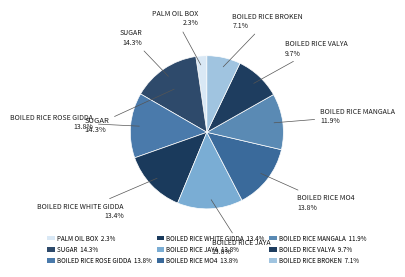

Which has a higher value, BOILED RICE BROKEN or BOILED RICE VALYA?

BOILED RICE VALYA